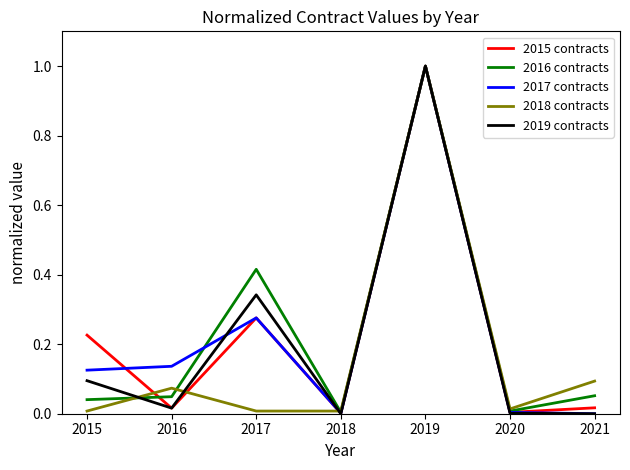

In 2017 contracts, how many points are lower than both neighbors (excluding endpoints)?

1